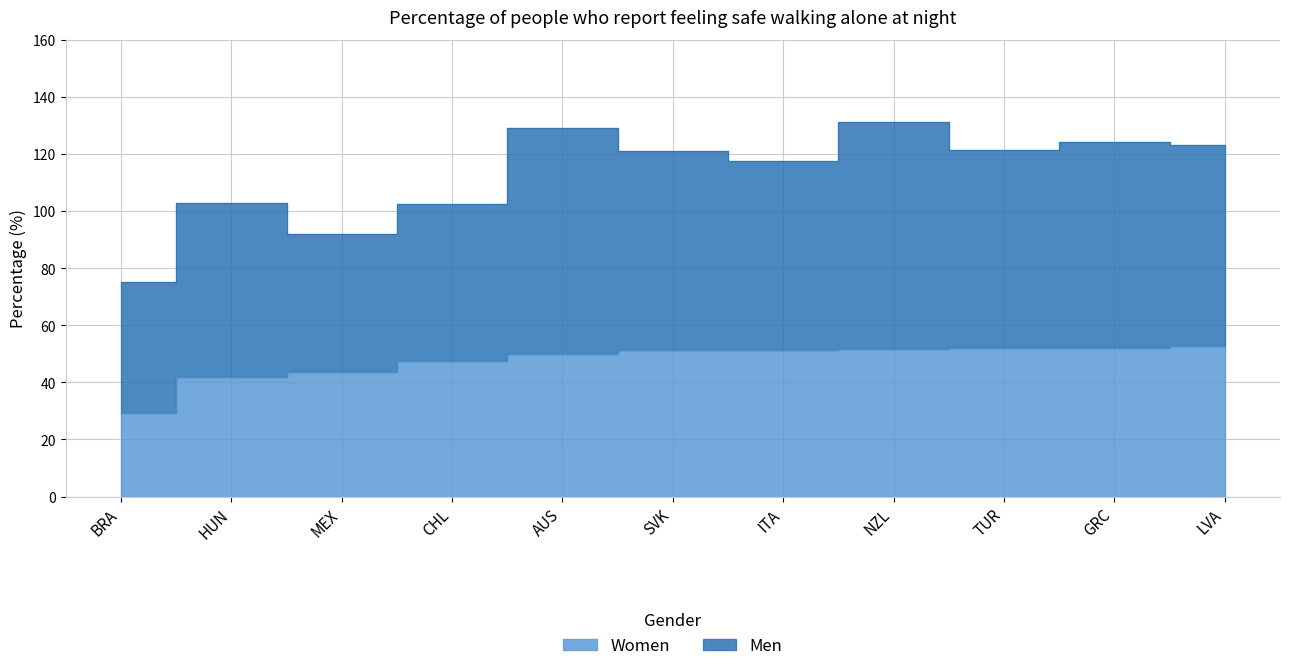

Reading left to right, what are all the values shown in this chart?

29.2	42.0	43.6	47.3	49.9	51.2	51.3	51.5	52.0	52.1	52.9